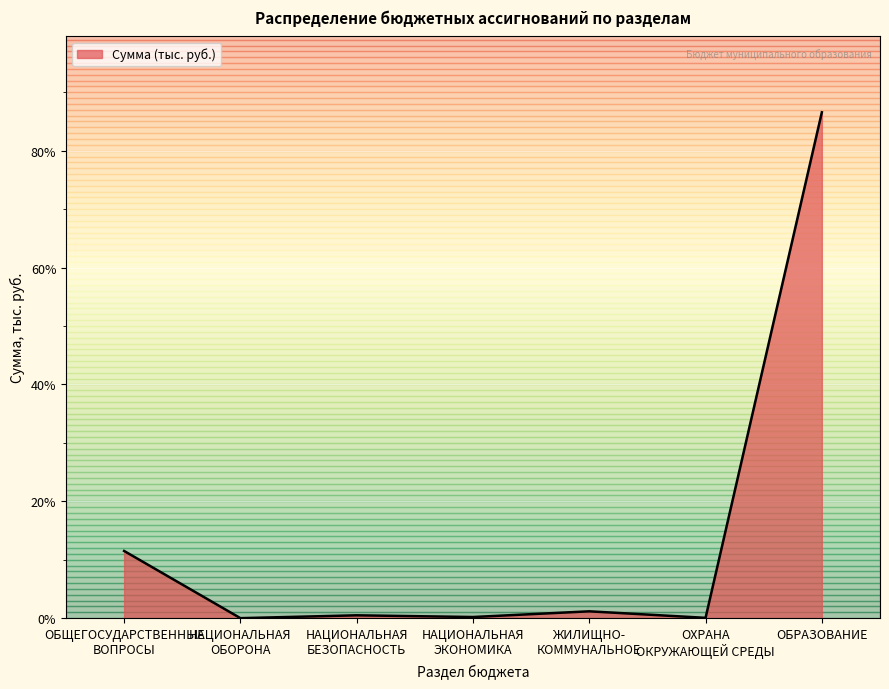

Which label corresponds to the largest value in the chart?

ОБРАЗОВАНИЕ